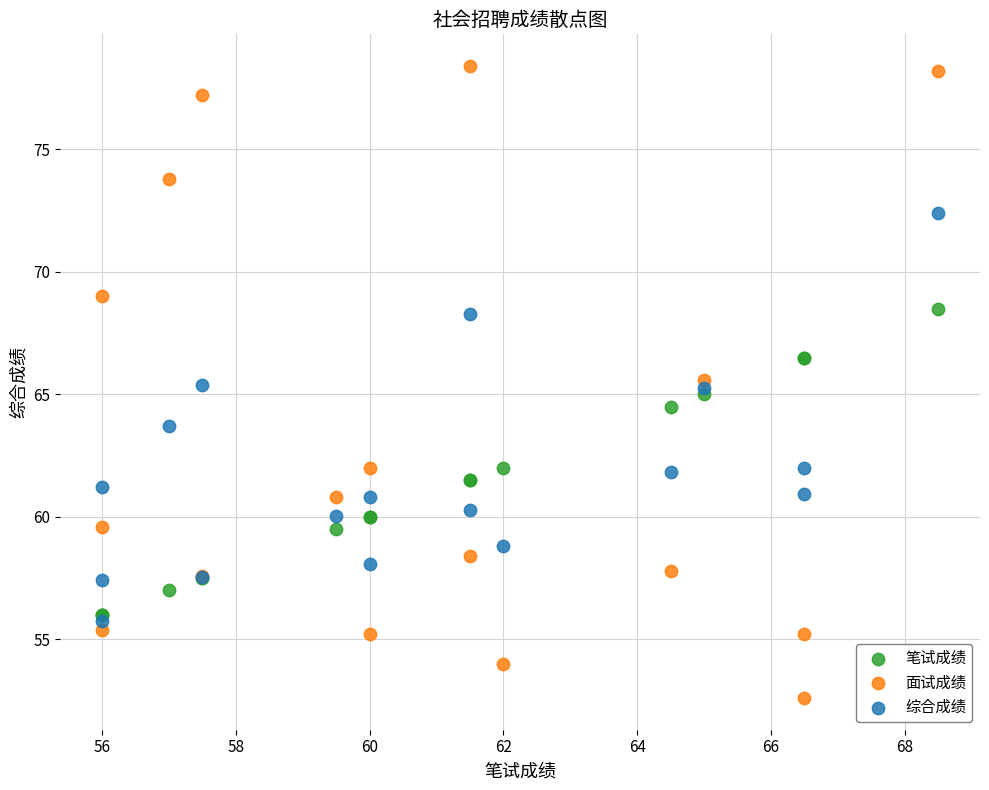

What are all the series names shown in the legend?

笔试成绩, 面试成绩, 综合成绩